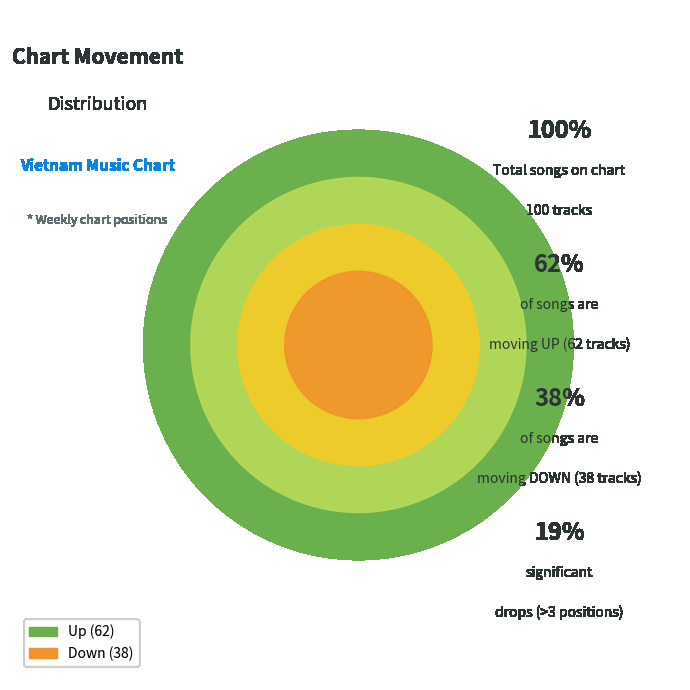

To the nearest percent, what is the difference between the up and down slice percentages?

24%